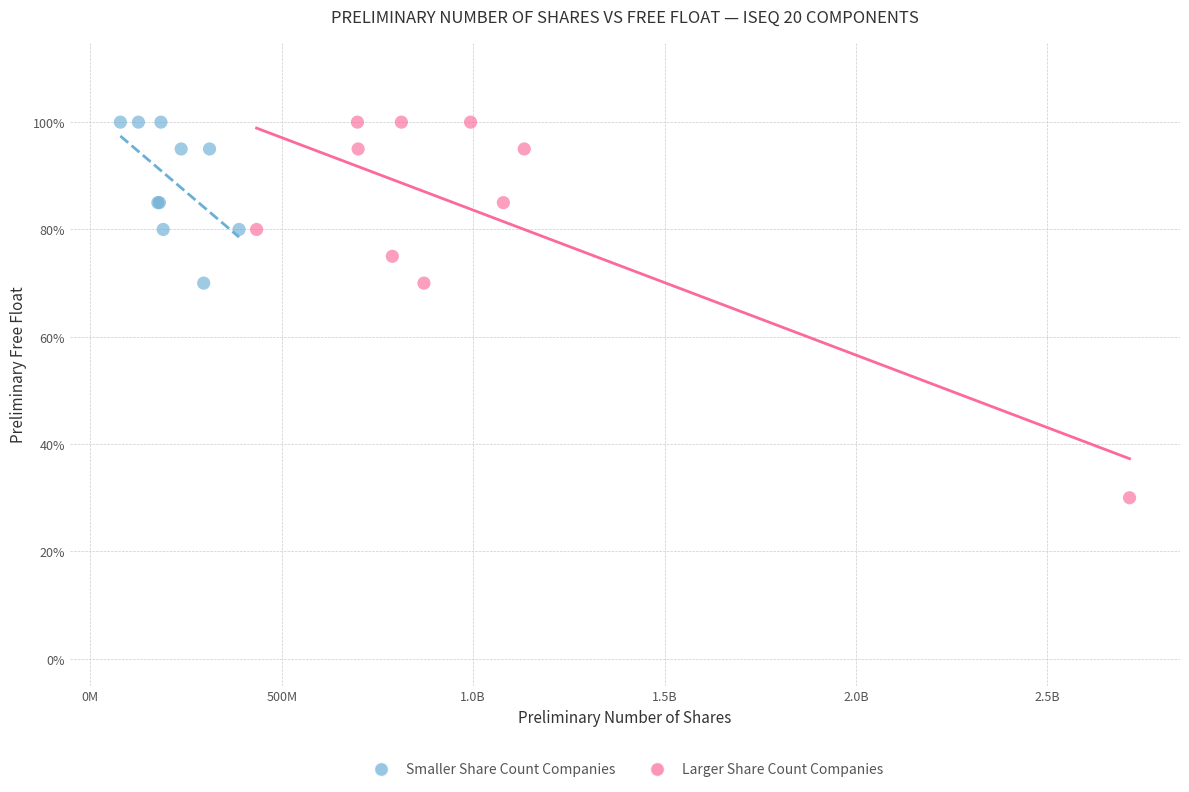

Which series reaches the minimum Y coordinate?

Larger Share Count Companies